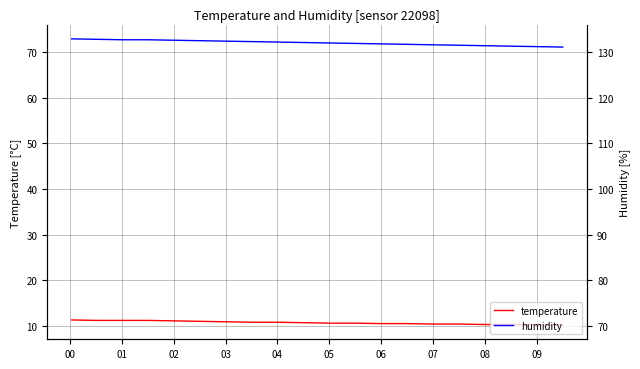

What is the total value across all series at 05?

83.5